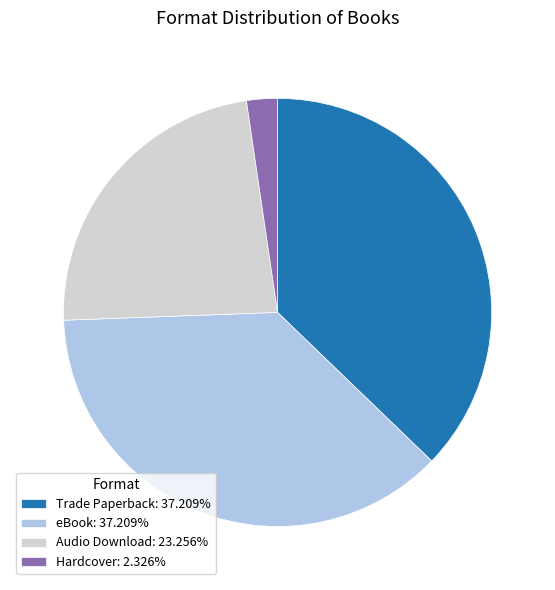

True or false: eBook accounts for 48% of the total.

False